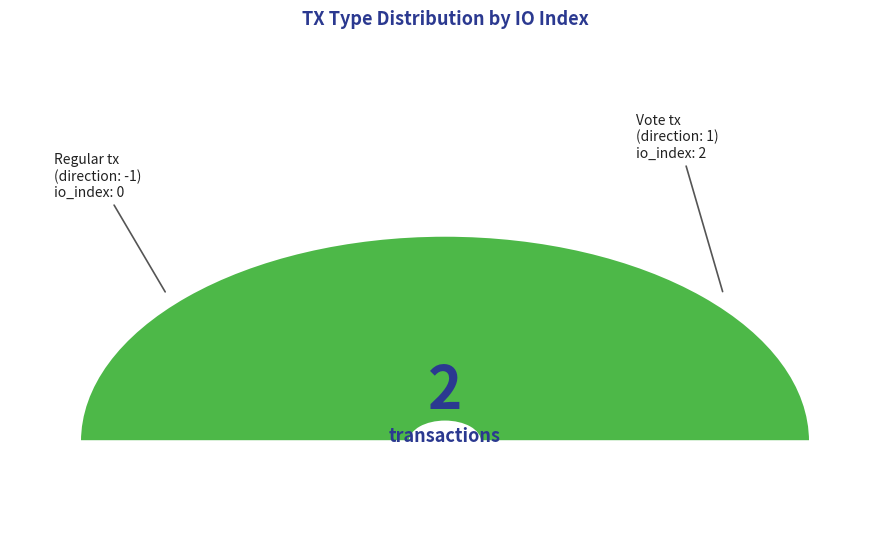

Is the sum of Regular (direction: -1) and Vote (direction: 1) greater than half?

Yes